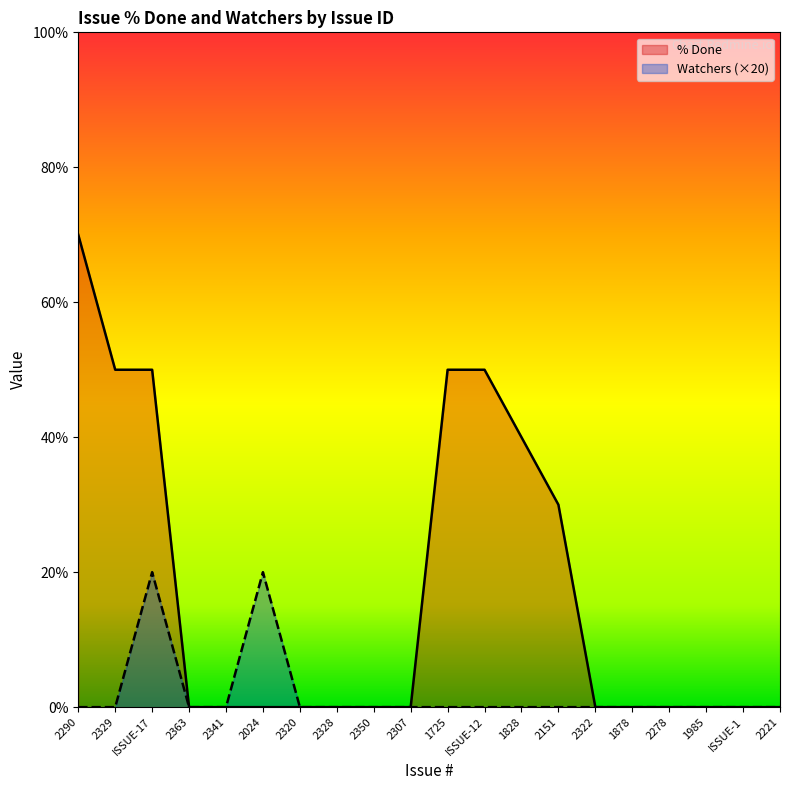

Which series has the largest total across all categories?

% Done